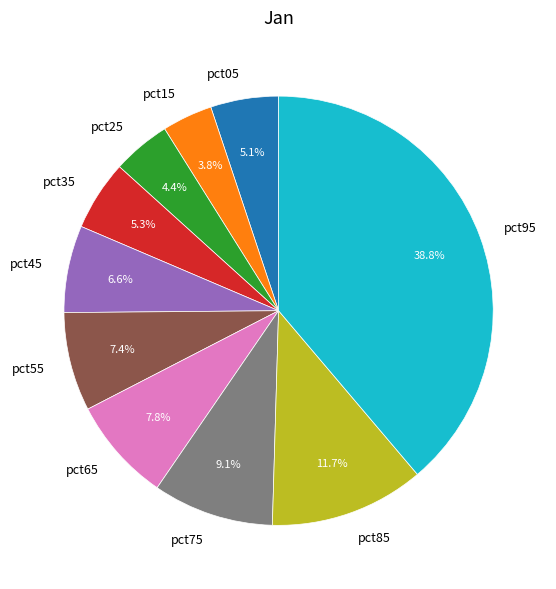

Is there a majority slice in this chart?

No